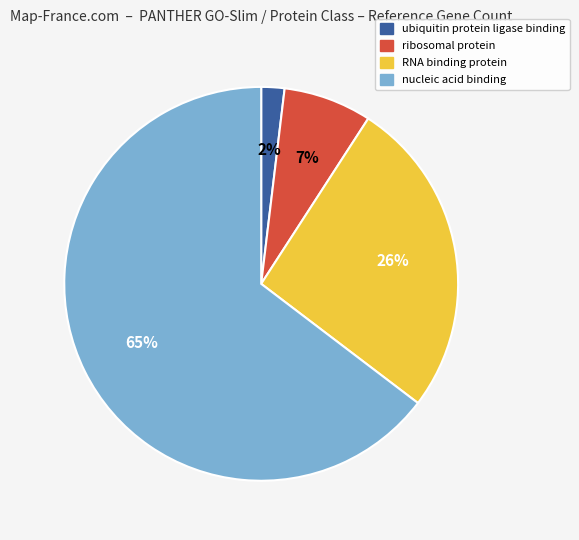

To the nearest percent, what percentage of the pie is ribosomal protein?

7%